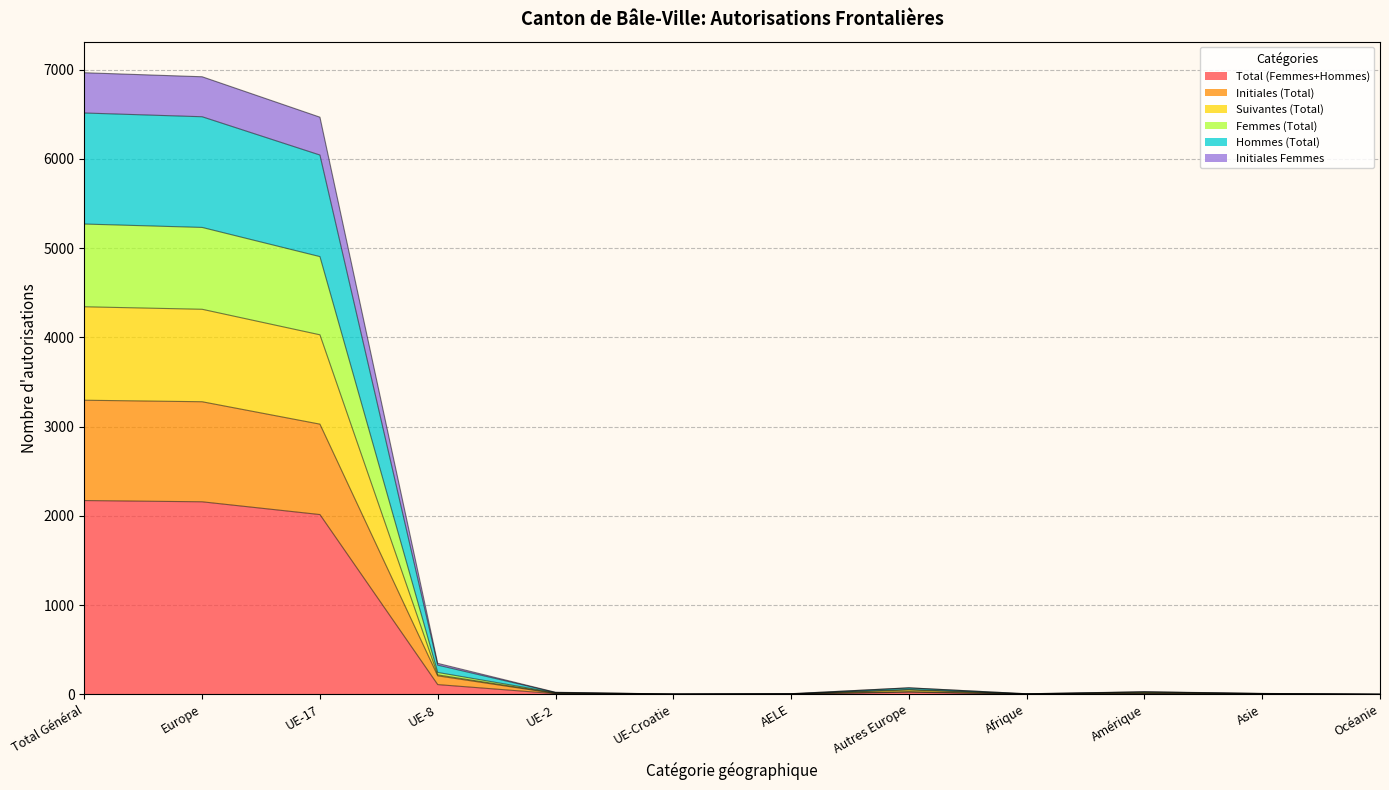

Does the chart have visible grid lines?

Yes